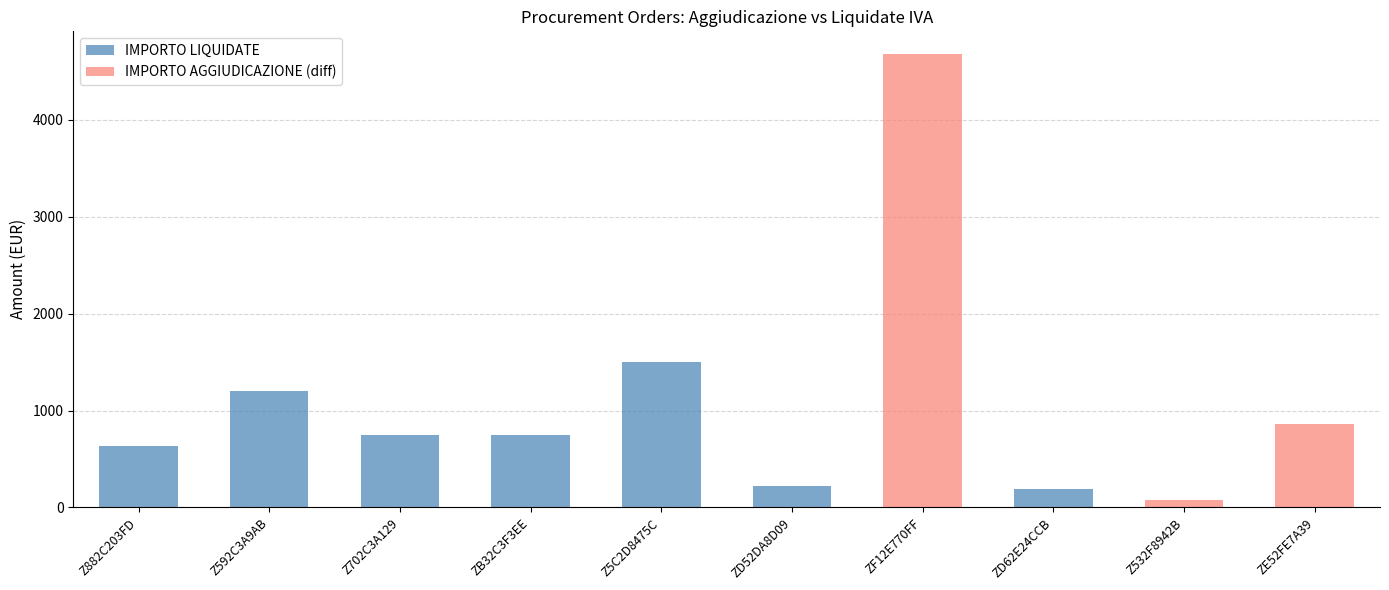

True or false: IMPORTO LIQUIDATE has a value of 908.7 at Z882C203FD.

False